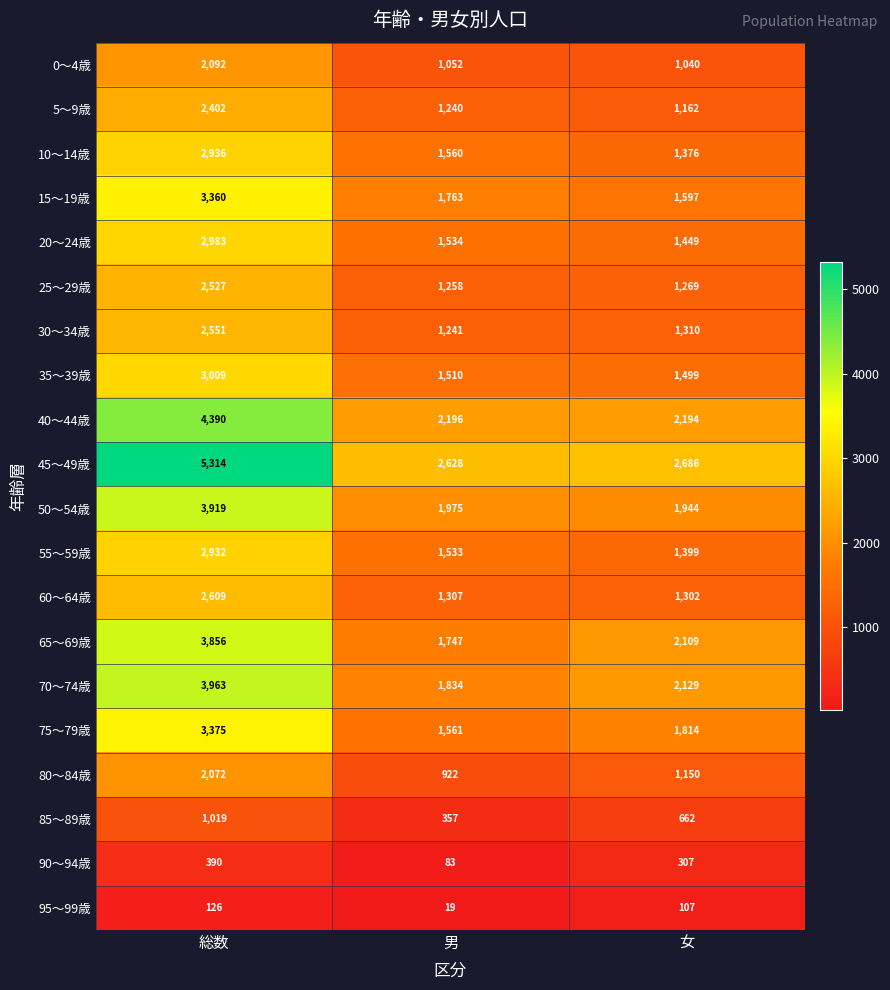

Which series has the largest total across all categories?

45～49歳